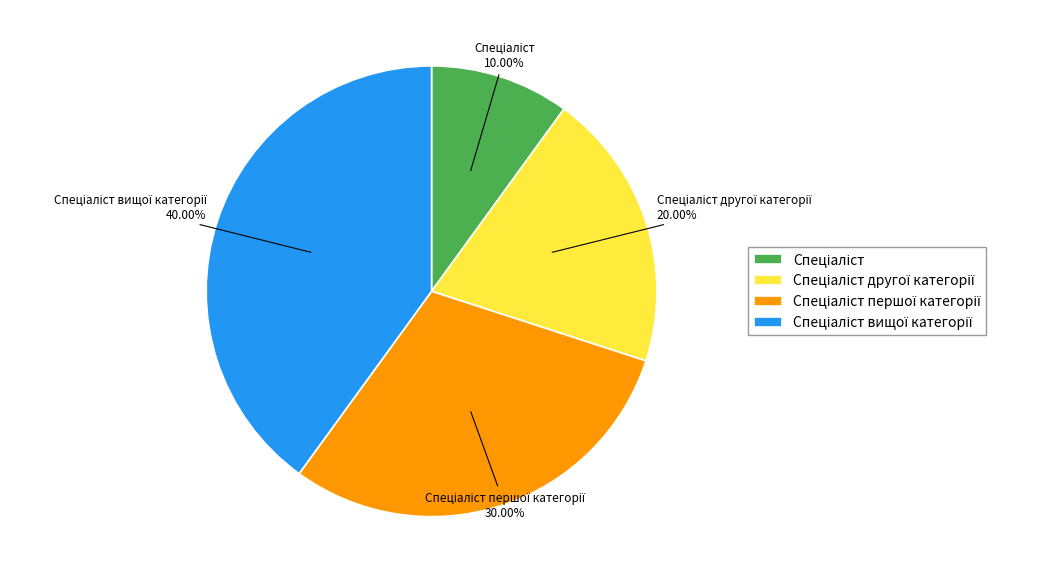

Is there any slice that represents more than half of the pie?

No